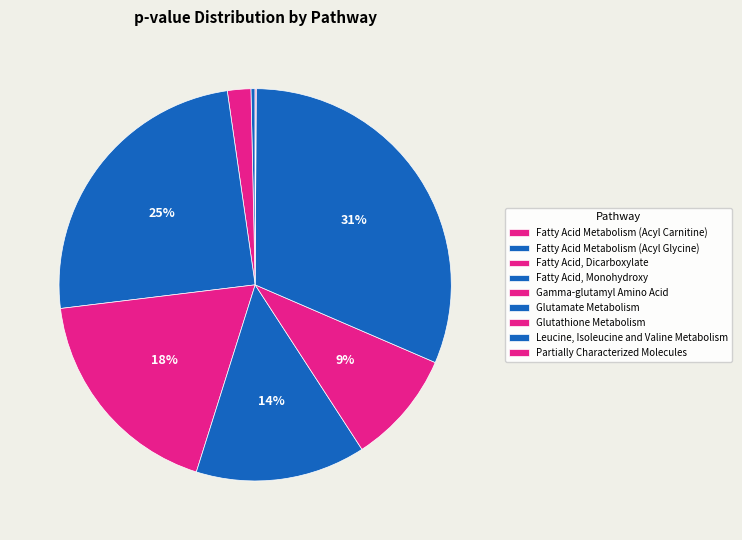

The Glutathione Metabolism slice represents 9% of the pie. True or false?

True